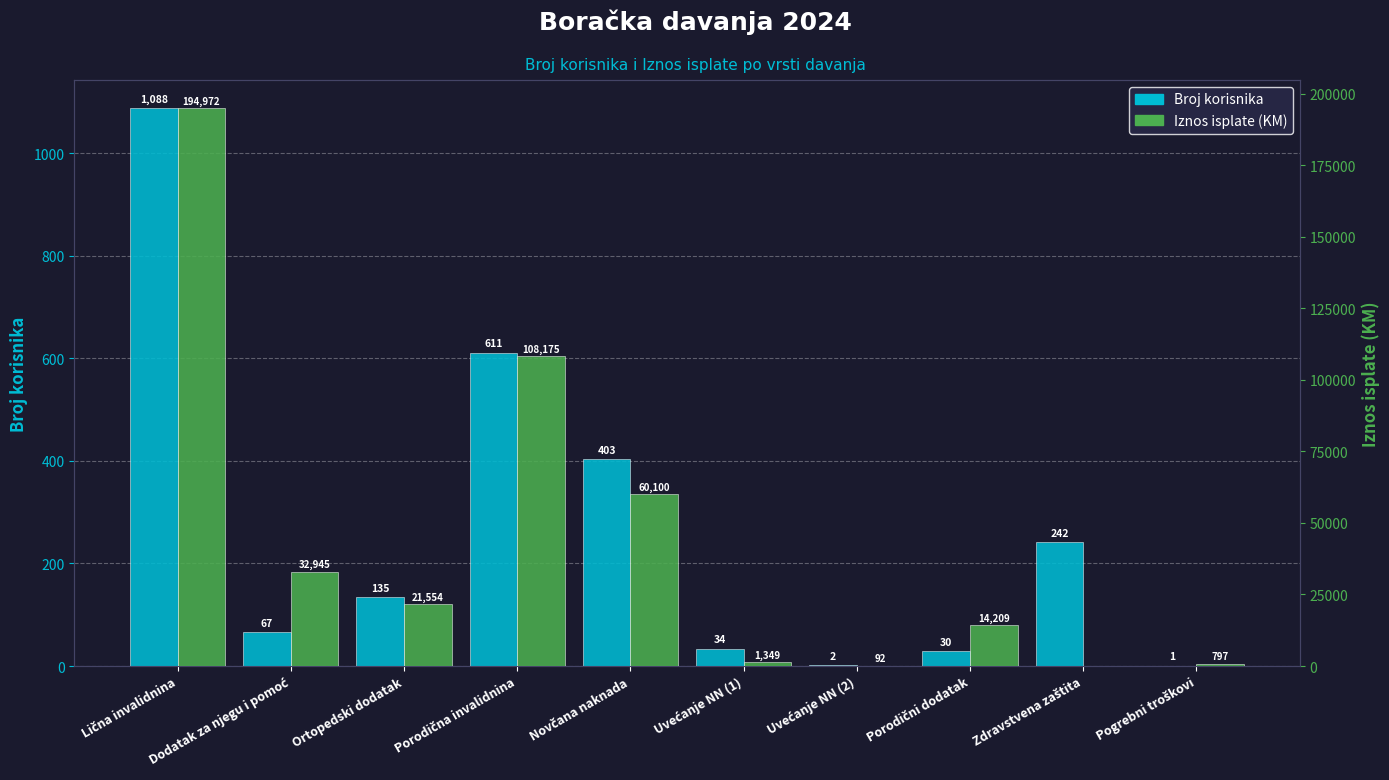

What is the lowest value of the Broj korisnika series?

1.0